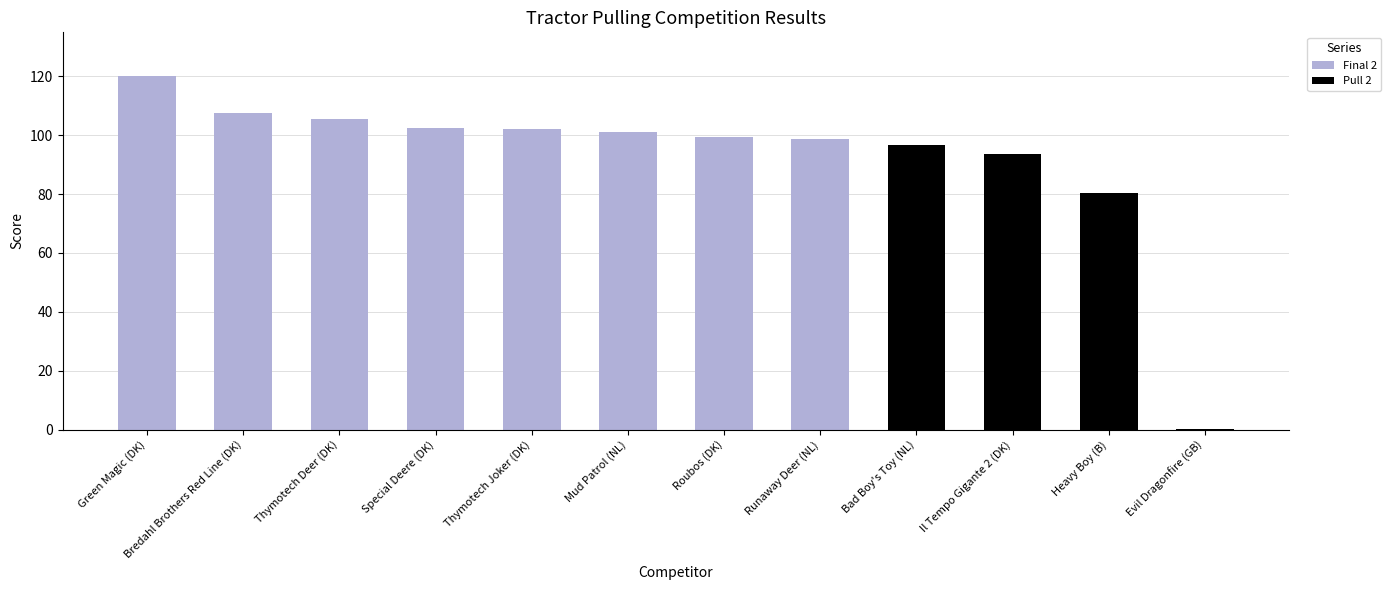

Between Thymotech Deer (DK) and Runaway Deer (NL), which is larger?

Thymotech Deer (DK)